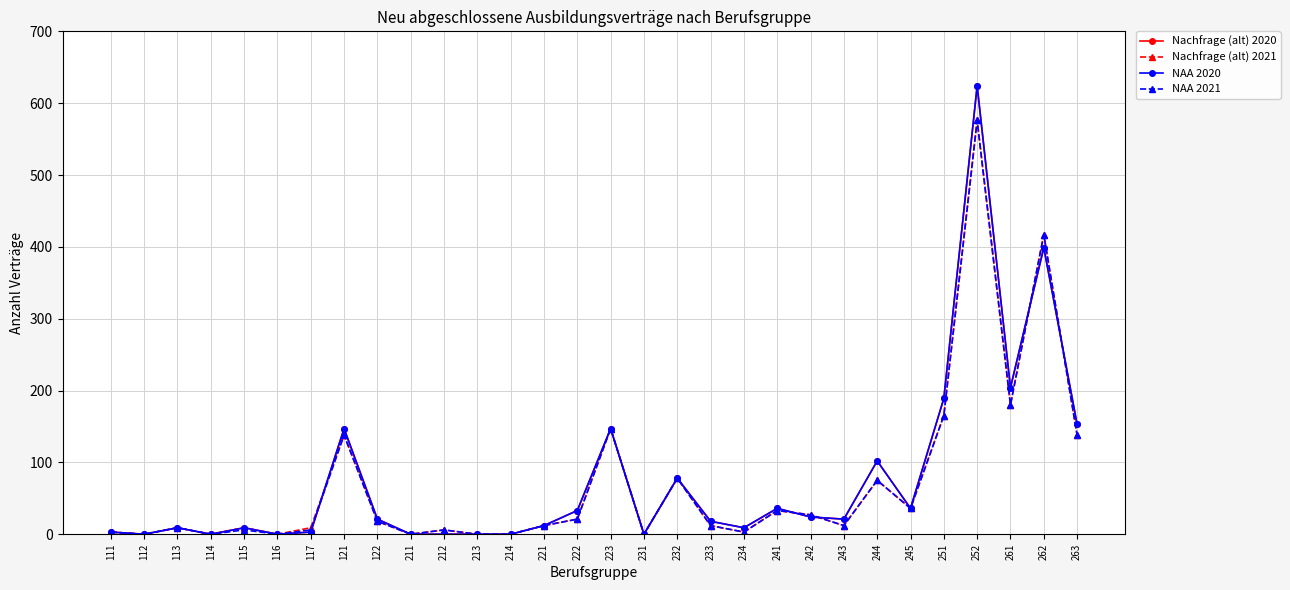

Which series changed the most between 231 and 252?

Nachfrage (alt) 2020